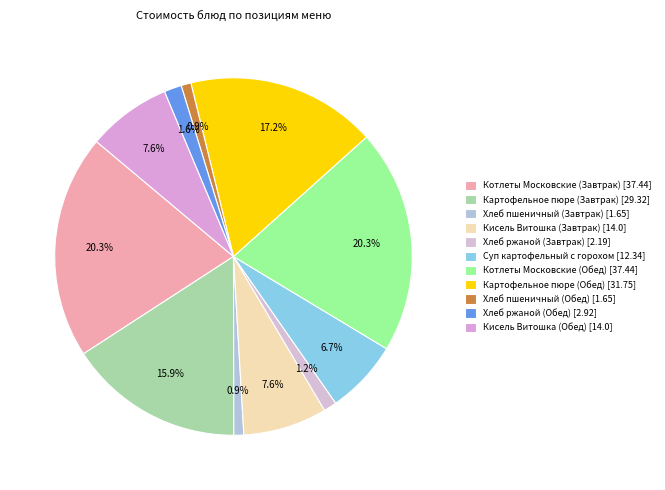

Count the number of slices in the pie.

11